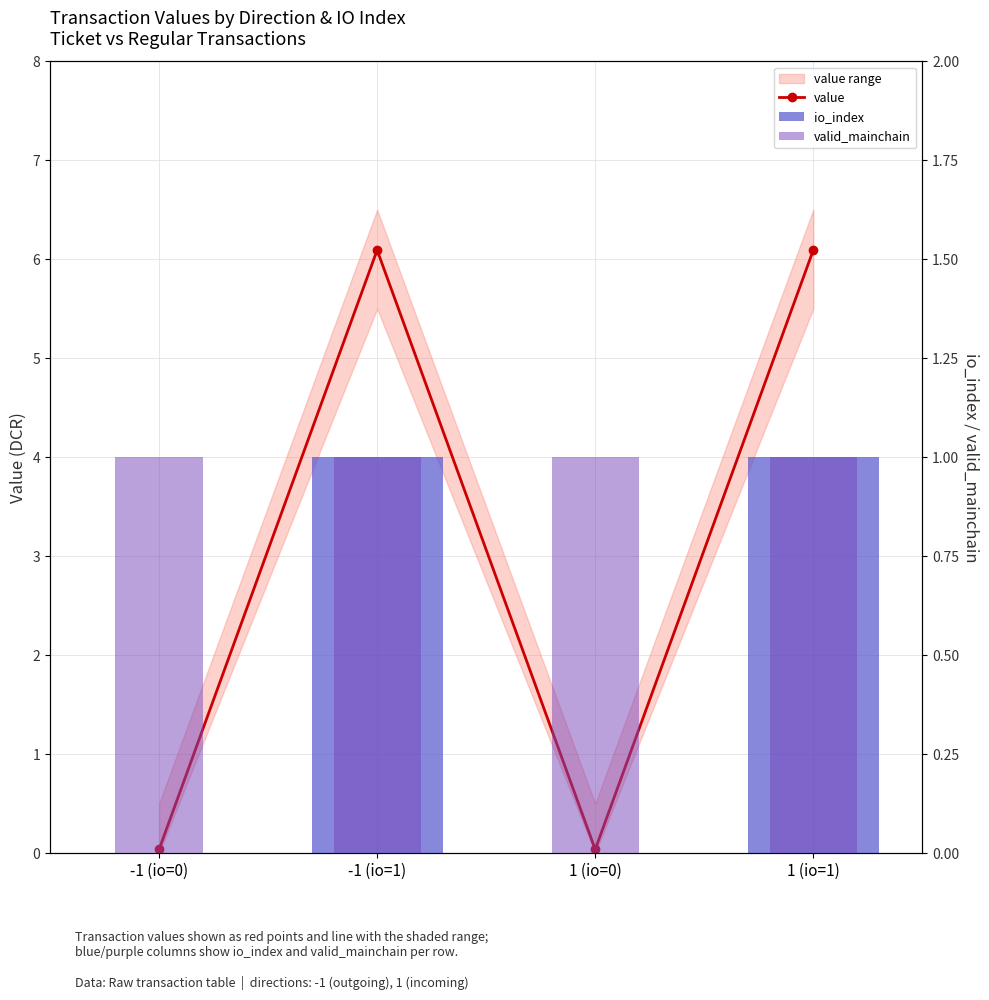

Which category has the highest value across all series?

-1 (io=1)